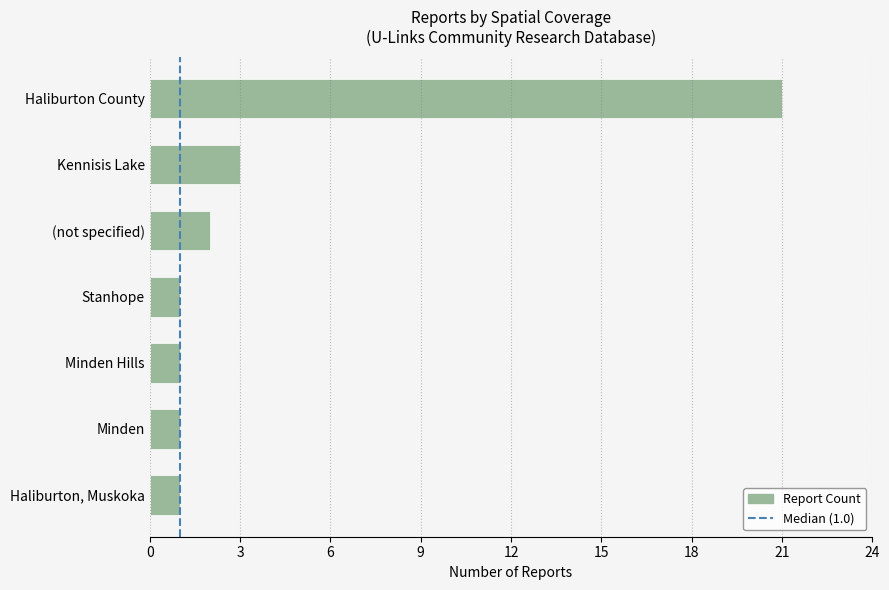

The value at Haliburton, Muskoka is 1. True or false?

True